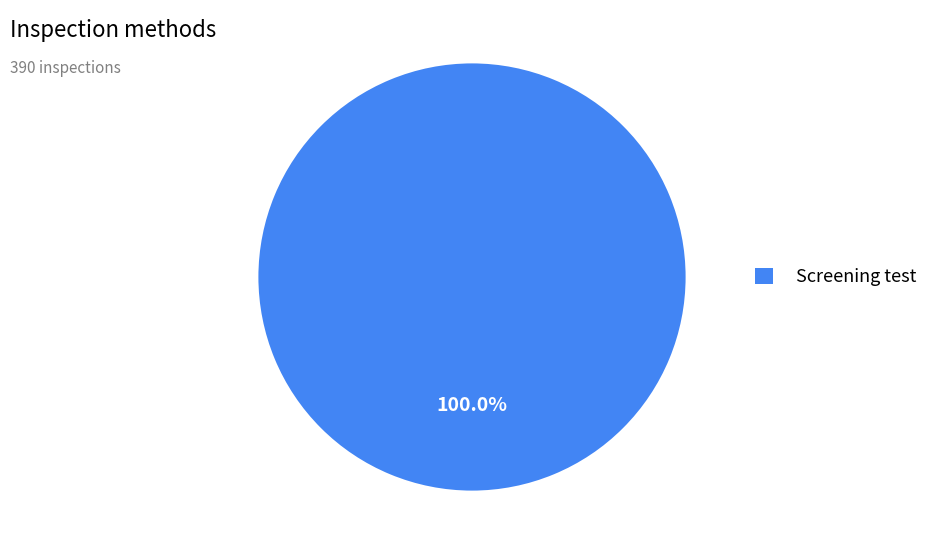

Rank the categories by value from lowest to highest.

Screening test